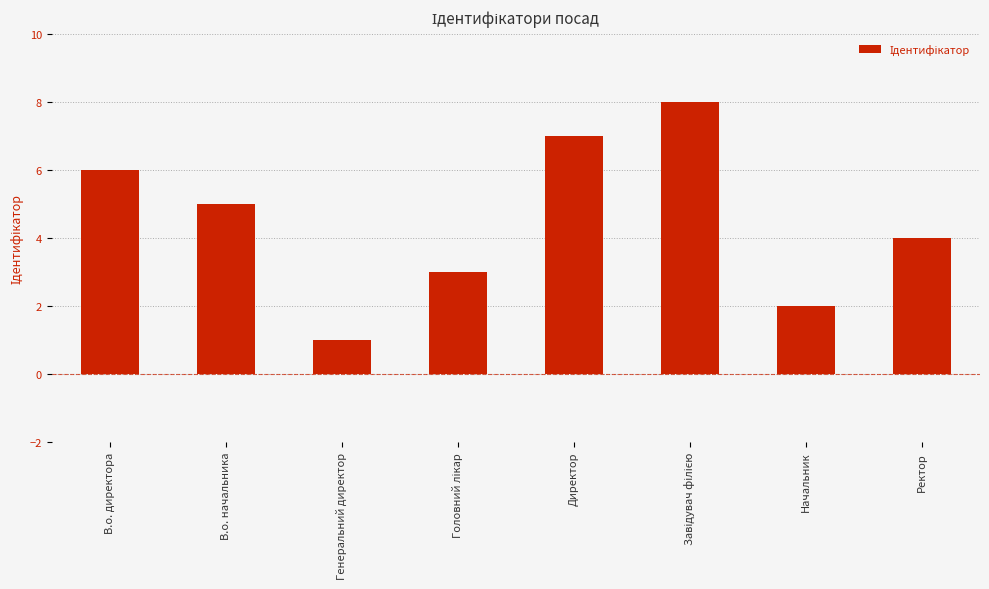

Reading right to left, extract all data points from this chart.

4	2	8	7	3	1	5	6